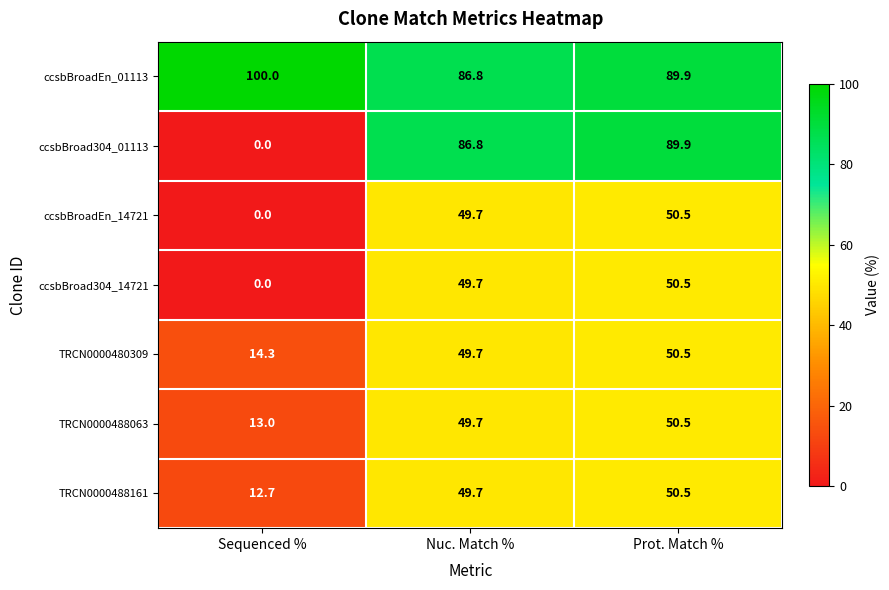

The value of TRCN0000488161 at Sequenced % is 22.7. True or false?

False